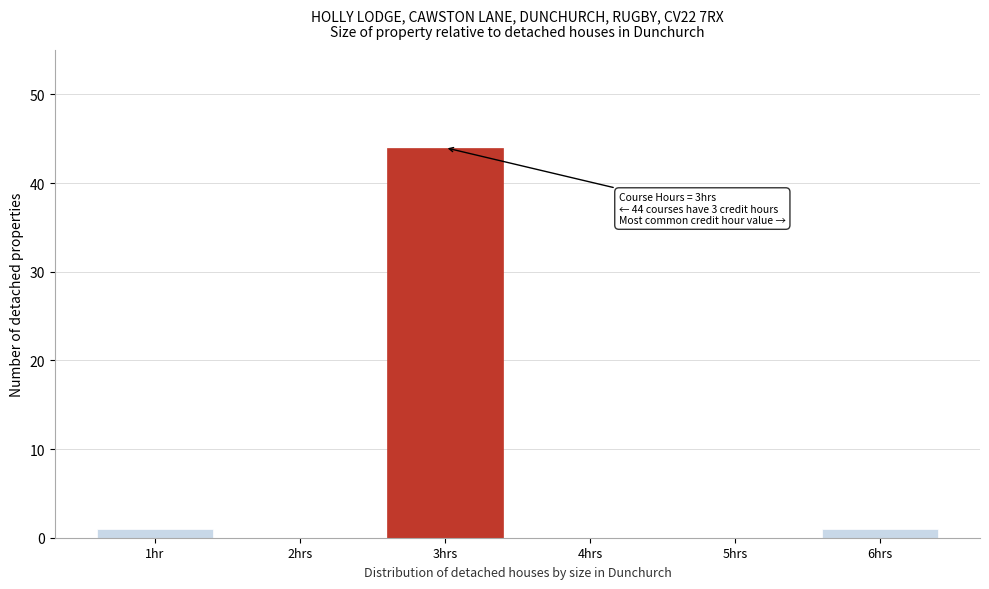

Reading left to right, transcribe all the data shown in this chart.

1hr=1	2hrs=0	3hrs=44	4hrs=0	5hrs=0	6hrs=1